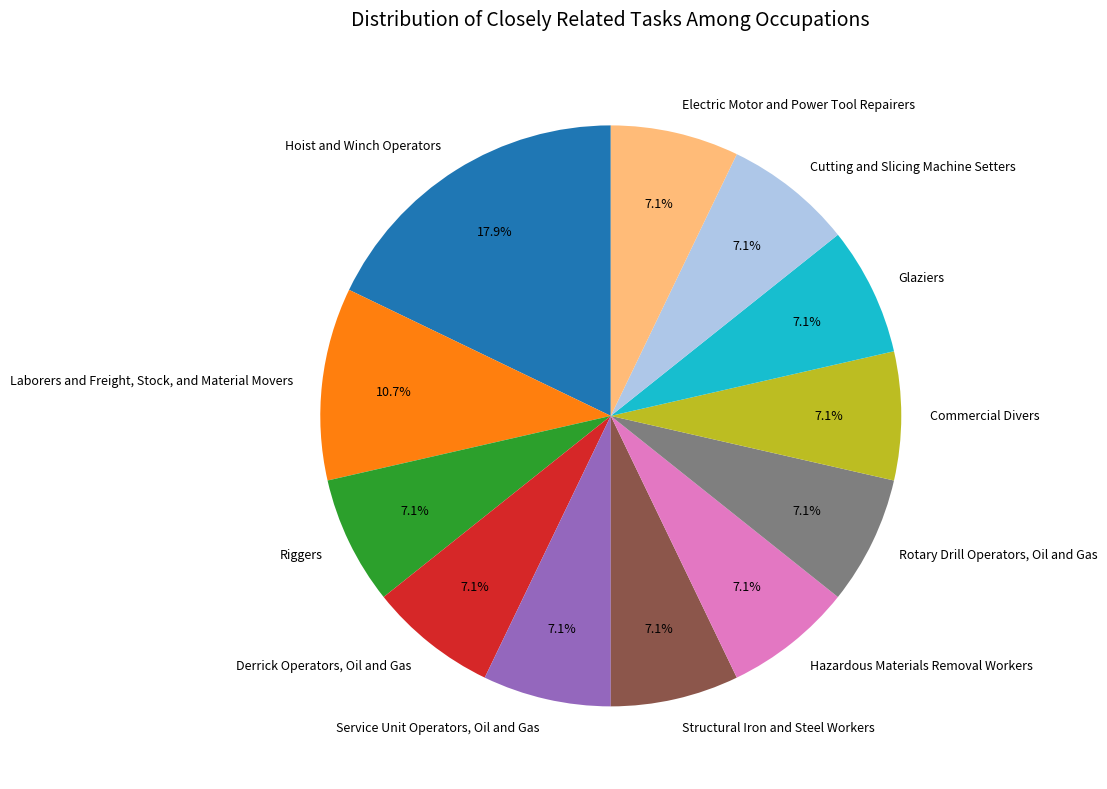

Which category has the biggest portion of the pie?

Hoist and Winch Operators